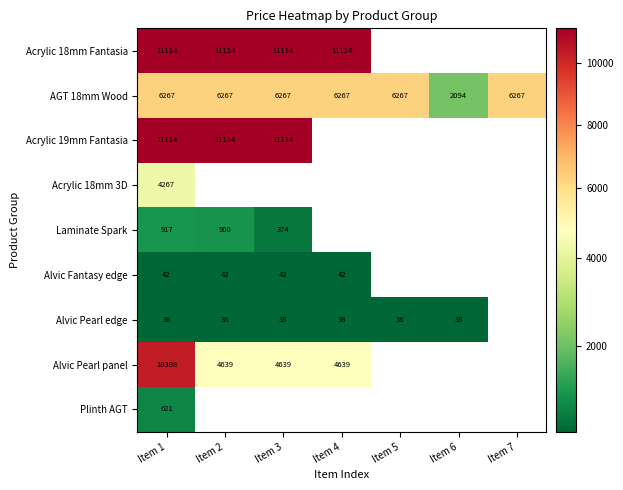

What is the difference between the maximum and minimum values in the Alvic Pearl panel series?

5669.7